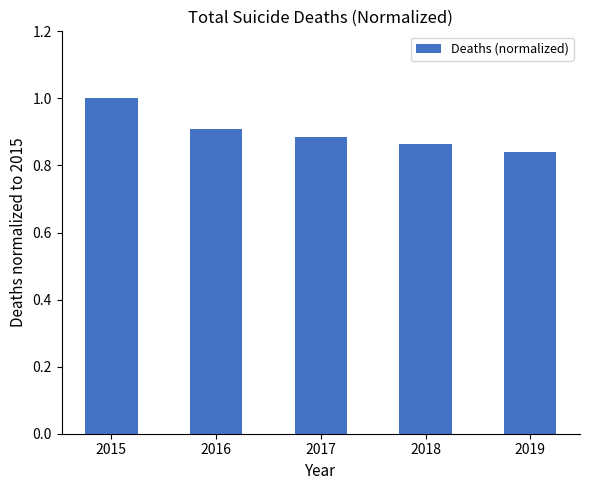

What is the greatest value displayed?

1.0